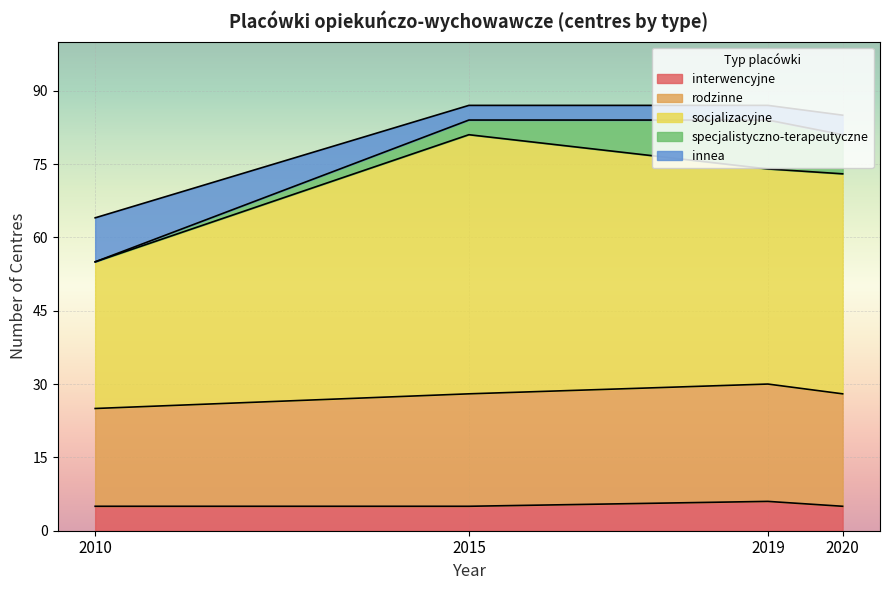

What is the highest value of the interwencyjne series?

6